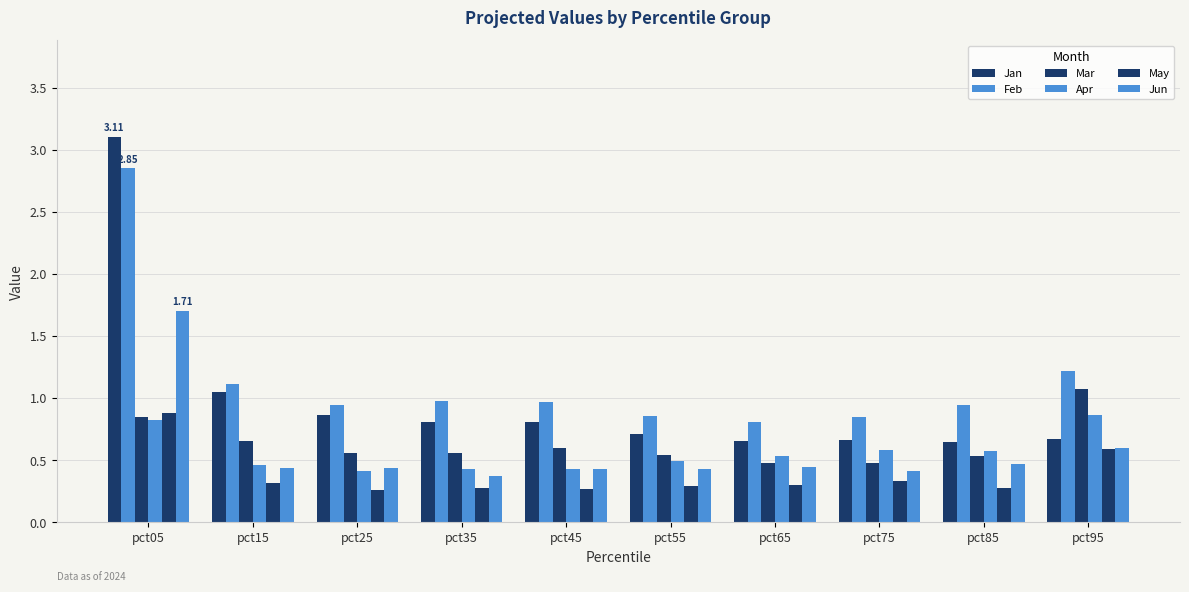

Reading right to left, transcribe all the data shown in this chart.

Jan: 0.7	0.6	0.7	0.7	0.7	0.8	0.8	0.9	1.0	3.1
Feb: 1.2	0.9	0.8	0.8	0.9	1.0	1.0	0.9	1.1	2.9
Mar: 1.1	0.5	0.5	0.5	0.5	0.6	0.6	0.6	0.7	0.9
Apr: 0.9	0.6	0.6	0.5	0.5	0.4	0.4	0.4	0.5	0.8
May: 0.6	0.3	0.3	0.3	0.3	0.3	0.3	0.3	0.3	0.9
Jun: 0.6	0.5	0.4	0.4	0.4	0.4	0.4	0.4	0.4	1.7